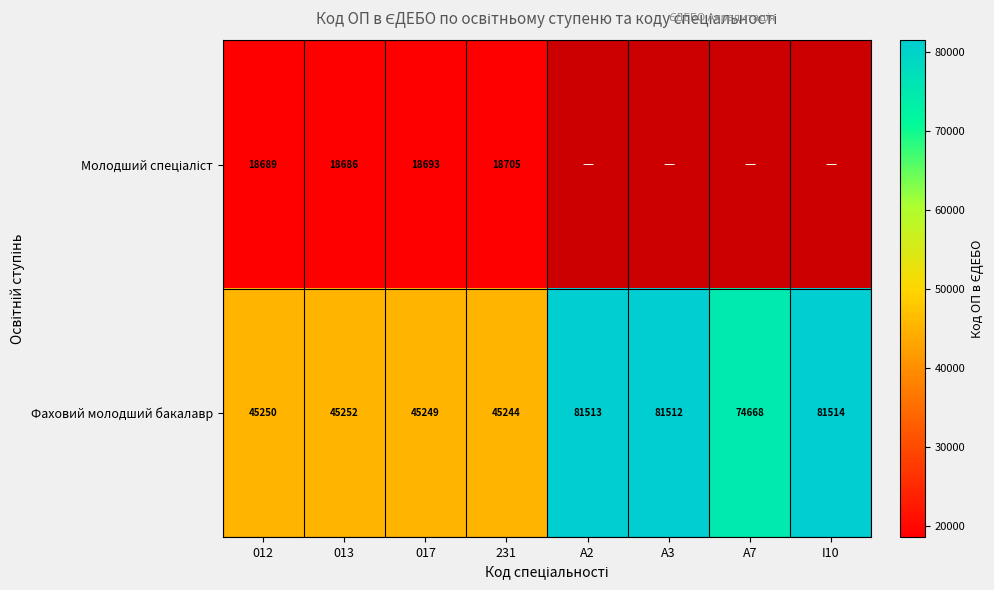

The Фаховий молодший бакалавр series shows 45250 at 012. True or false?

True